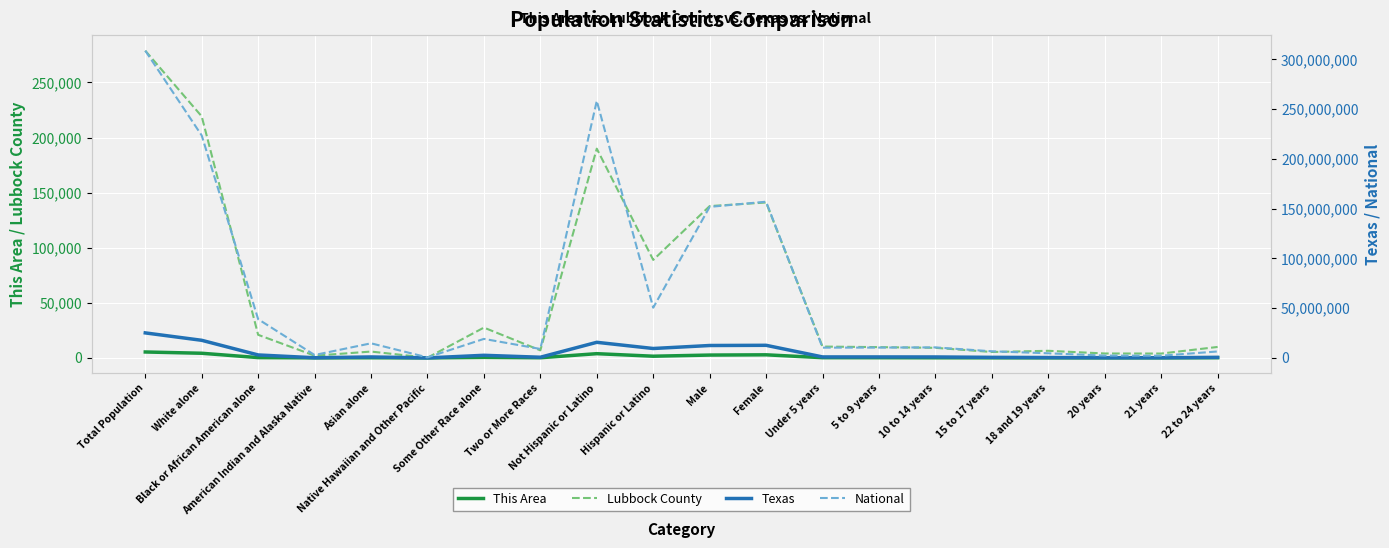

Reading left to right, extract all data points from this chart.

This Area: Total Population=5378	White alone=4219	Black or African American alone=284	American Indian and Alaska Native=62	Asian alone=146	Native Hawaiian and Other Pacific=10	Some Other Race alone=509	Two or More Races=148	Not Hispanic or Latino=3838	Hispanic or Latino=1540	Male=2576	Female=2802	Under 5 years=215	5 to 9 years=193	10 to 14 years=124	15 to 17 years=93	18 and 19 years=63	20 years=50	21 years=63	22 to 24 years=200
Lubbock County: Total Population=278831	White alone=219215	Black or African American alone=20952	American Indian and Alaska Native=2040	Asian alone=5753	Native Hawaiian and Other Pacific=188	Some Other Race alone=27512	Two or More Races=6867	Not Hispanic or Latino=189907	Hispanic or Latino=88924	Male=137786	Female=141045	Under 5 years=10302	5 to 9 years=9774	10 to 14 years=9137	15 to 17 years=5372	18 and 19 years=6452	20 years=4008	21 years=3955	22 to 24 years=9937
Texas: Total Population=25145561	White alone=17701552	Black or African American alone=2979598	American Indian and Alaska Native=170972	Asian alone=964596	Native Hawaiian and Other Pacific=21656	Some Other Race alone=2628186	Two or More Races=679001	Not Hispanic or Latino=15684640	Hispanic or Latino=9460921	Male=12472280	Female=12673281	Under 5 years=984149	5 to 9 years=983814	10 to 14 years=962866	15 to 17 years=579420	18 and 19 years=389266	20 years=189570	21 years=184652	22 to 24 years=558131
National: Total Population=308745538	White alone=223553265	Black or African American alone=38929319	American Indian and Alaska Native=2932248	Asian alone=14674252	Native Hawaiian and Other Pacific=540013	Some Other Race alone=19107368	Two or More Races=9009073	Not Hispanic or Latino=258267944	Hispanic or Latino=50477594	Male=151781326	Female=156964212	Under 5 years=10319427	5 to 9 years=10389638	10 to 14 years=10579862	15 to 17 years=6656209	18 and 19 years=4647457	20 years=2308319	21 years=2223198	22 to 24 years=6482659